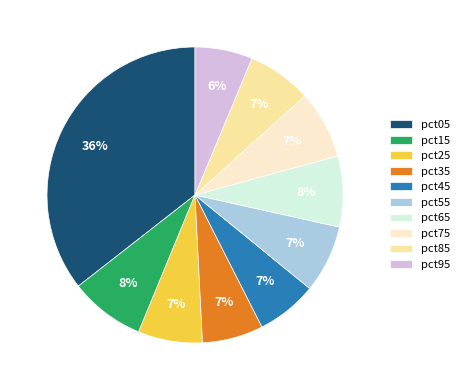

Is there a majority slice in this chart?

No